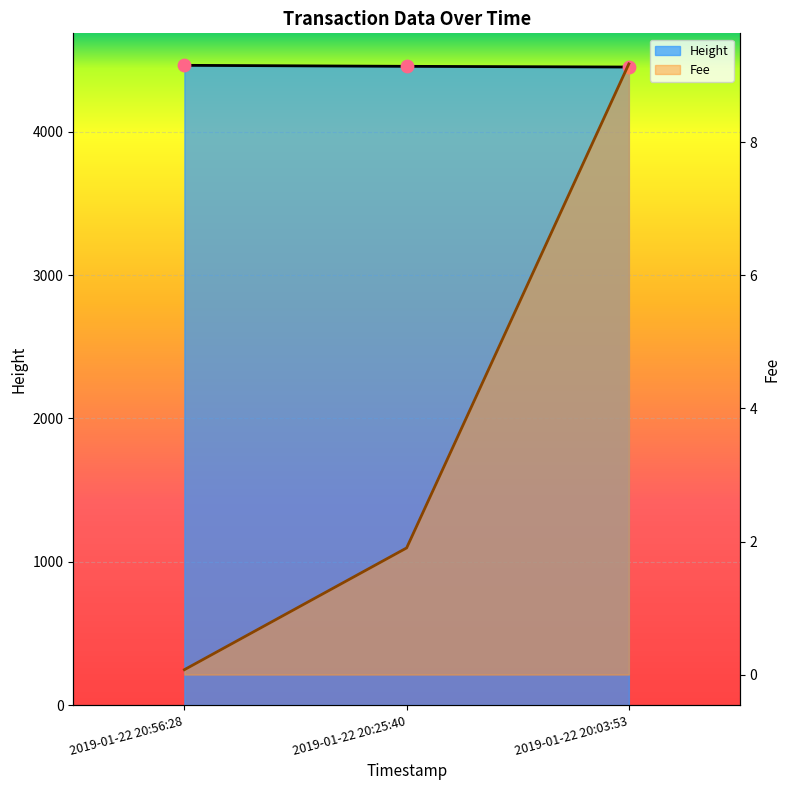

What are all the series names shown in the legend?

Height, Fee